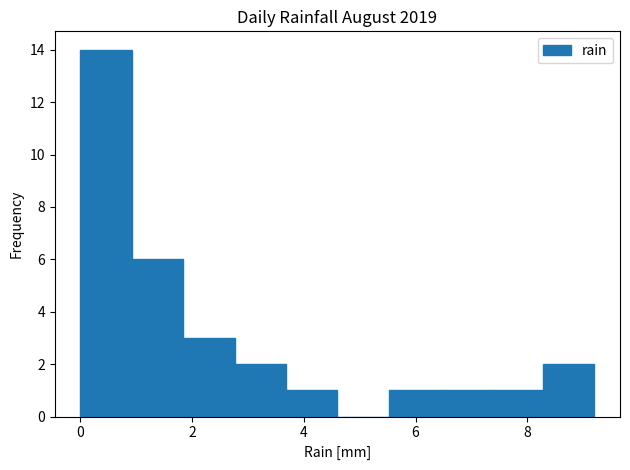

Reading left to right, transcribe this chart: for each bar, give the range it covers on the x-axis and its height. Neither the bar edges nor the heights are printed on the chart, so give them approximately, as read against the axes.

0.00 to 0.92: 14
0.92 to 1.84: 6
1.84 to 2.76: 3
2.76 to 3.68: 2
3.68 to 4.60: 1
4.60 to 5.52: 0
5.52 to 6.44: 1
6.44 to 7.36: 1
7.36 to 8.28: 1
8.28 to 9.20: 2